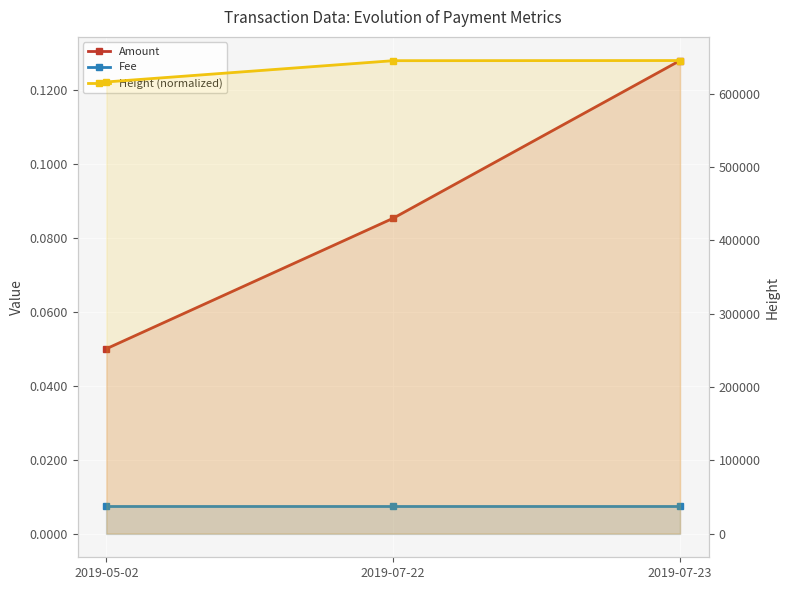

The Amount series shows 0.1 at 2019-07-23. True or false?

True